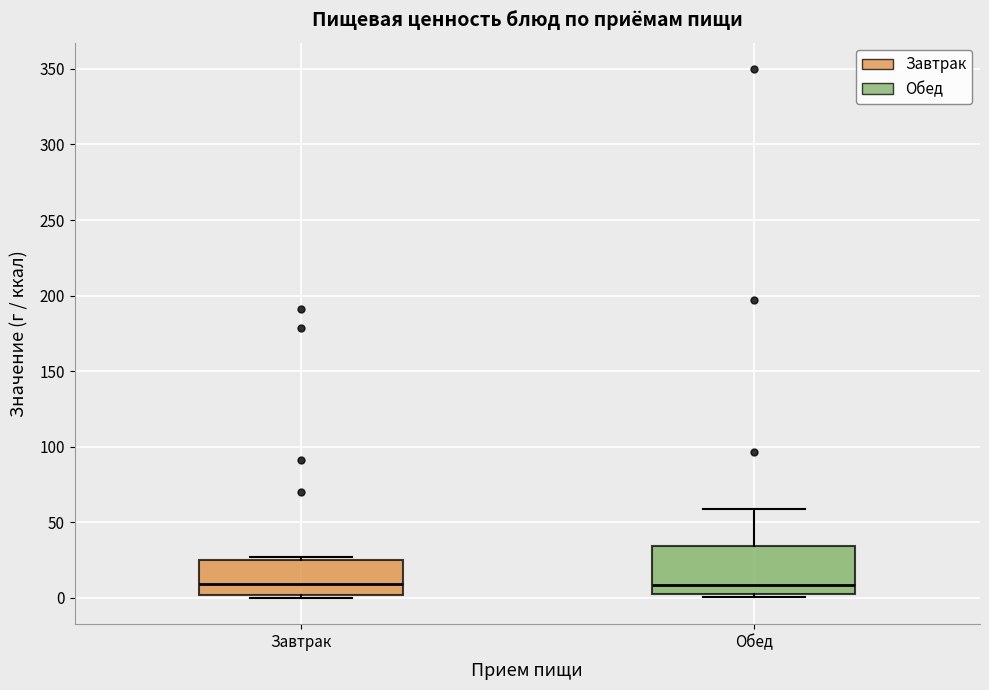

Reading left to right, read every box against the y-axis: the position of its median line, the range the box covers, and the ends of its whiskers. The values are not printed on the chart, so give them approximately, as read against the axis.

Завтрак: median 10, box 0 to 25, whiskers 0 (just below the box's lower edge) to 25 (just above the box's upper edge)
Обед: median 10, box 0 to 35, whiskers 0 (just below the box's lower edge) to 60